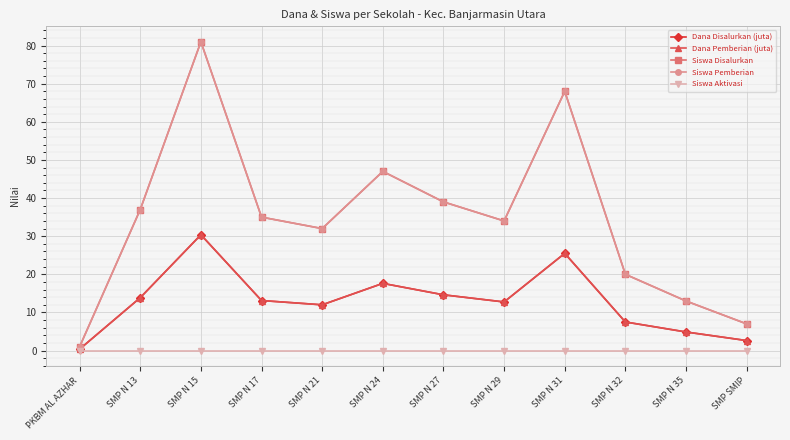

Where is the first local minimum for Dana Disalurkan (juta)?

SMP N 21